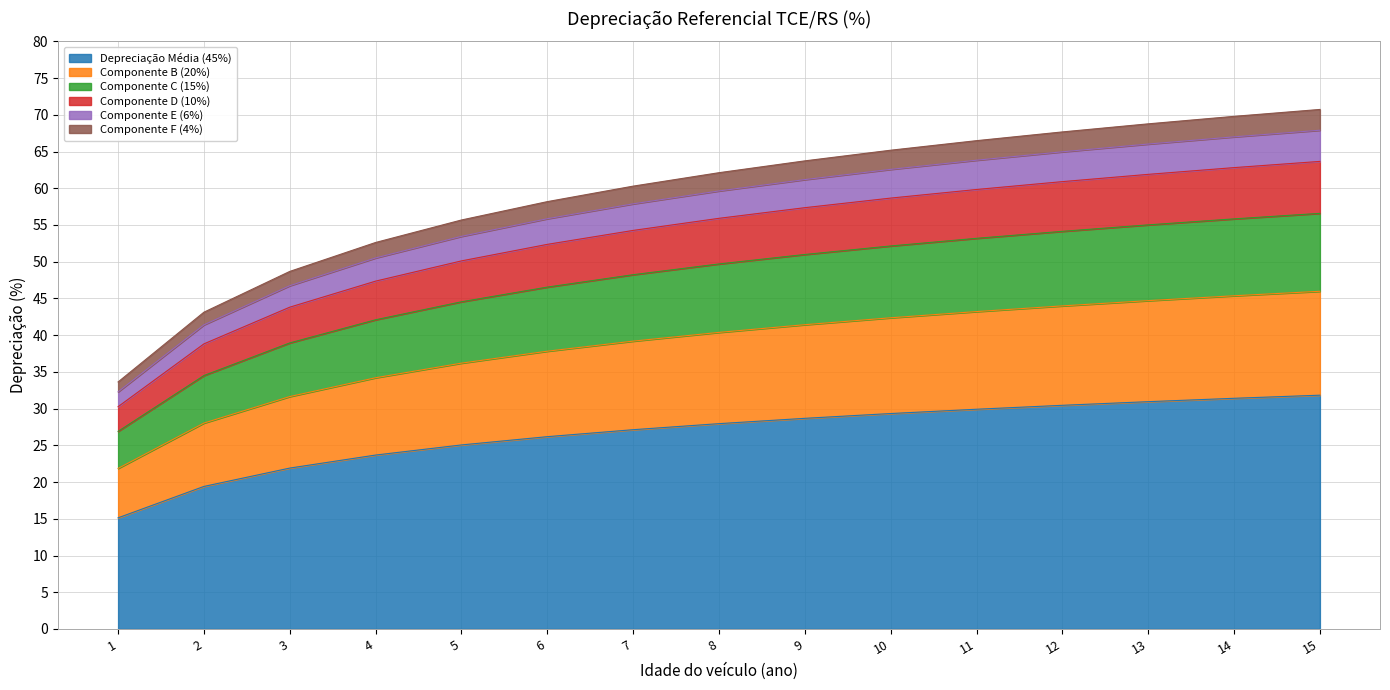

How many values in the Depreciação Acumulada series exceed 40?

8